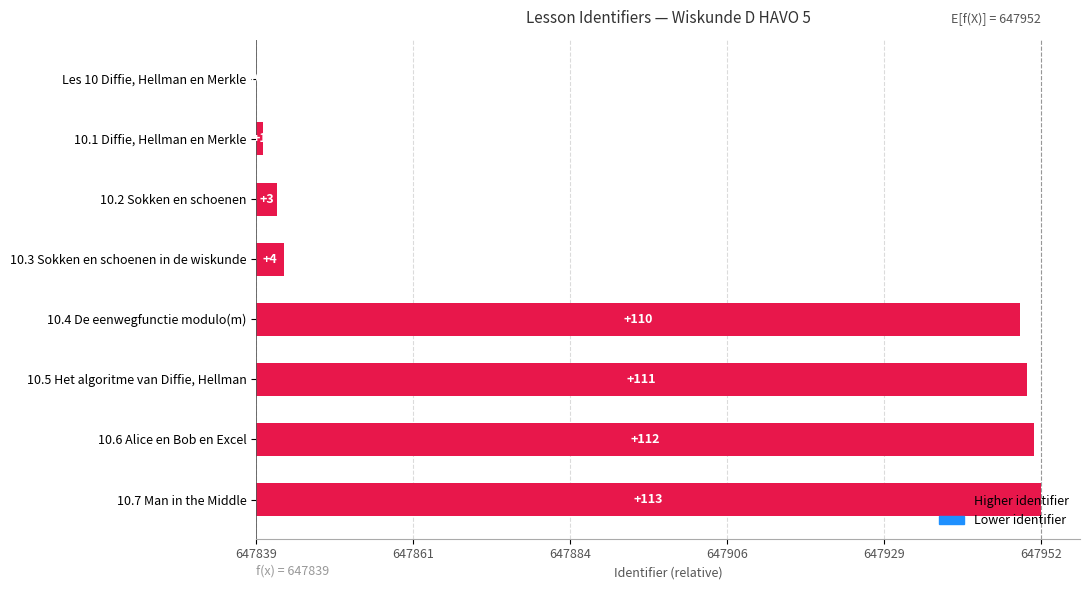

Are the bars horizontal?

Yes